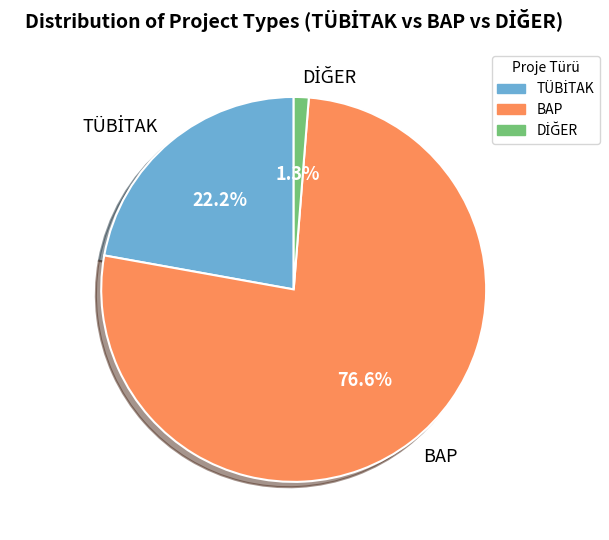

What is the largest slice in the pie chart?

BAP